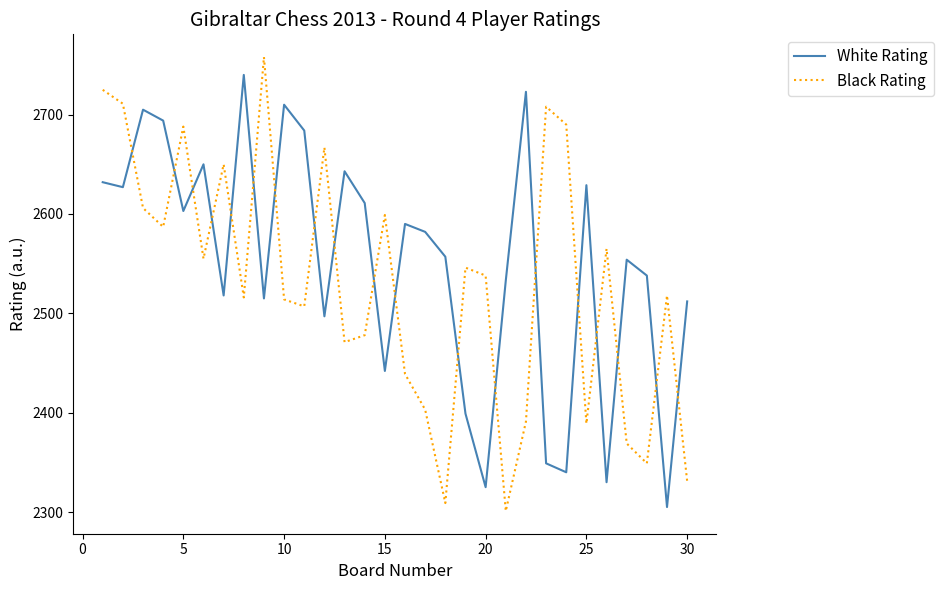

Which series ends up on top after the final intersection of White Rating and Black Rating?

White Rating